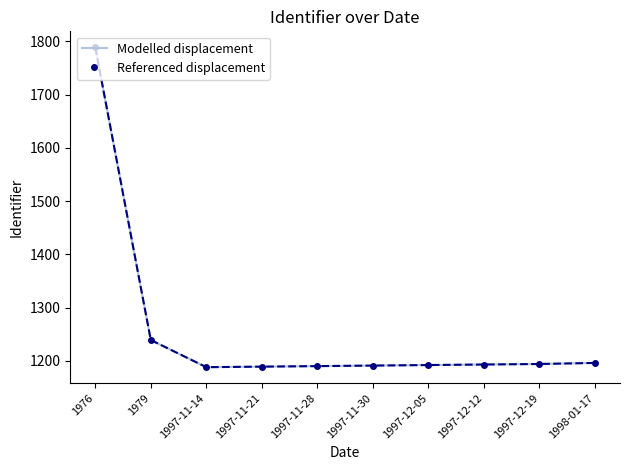

True or false: Referenced displacement and Modelled displacement cross at least once.

False